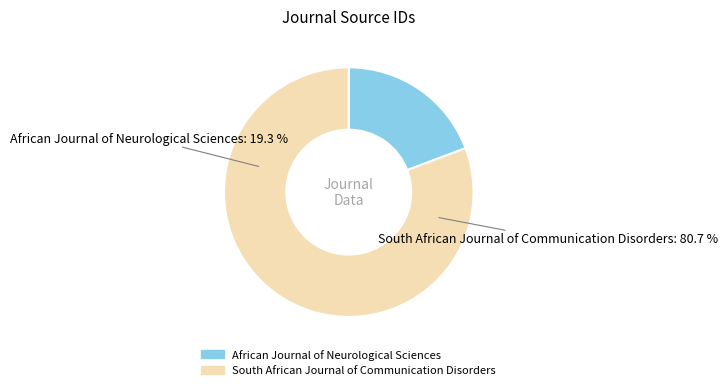

Combined, what portion of the pie is South African Journal of Communication Disorders and African Journal of Neurological Sciences?

100.0%